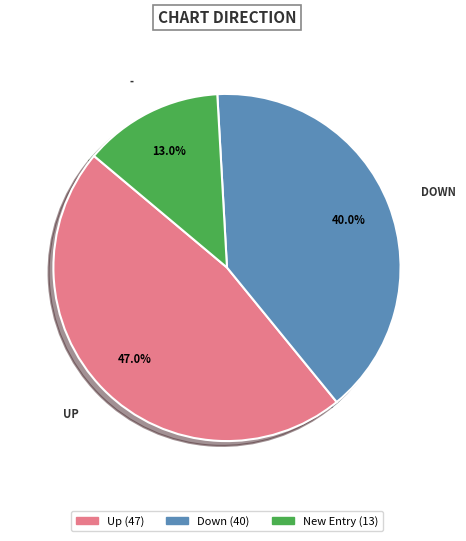

Is there a majority slice in this chart?

No